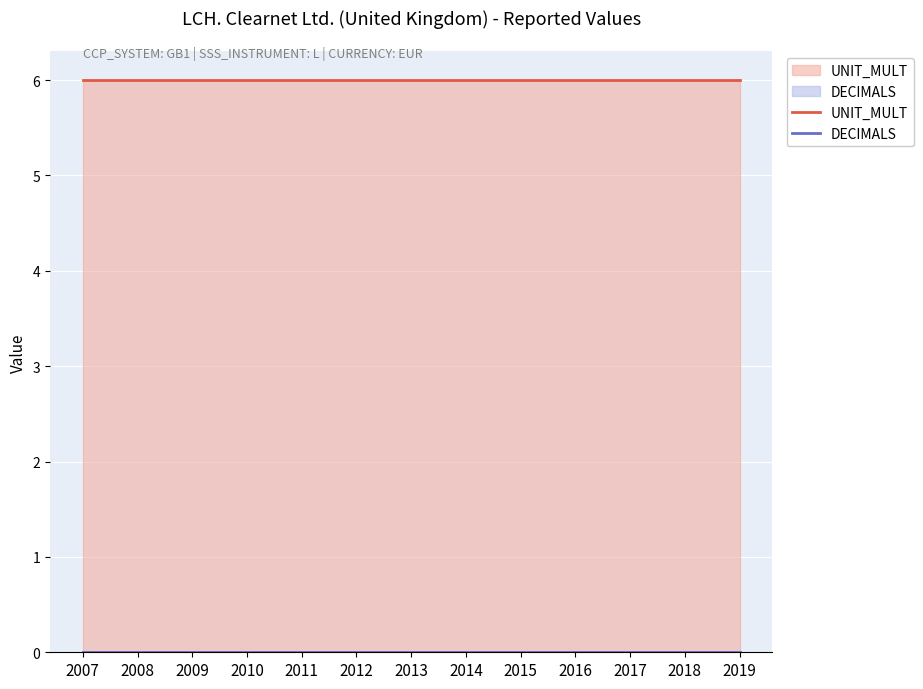

The DECIMALS series shows 0 at 2019. True or false?

True